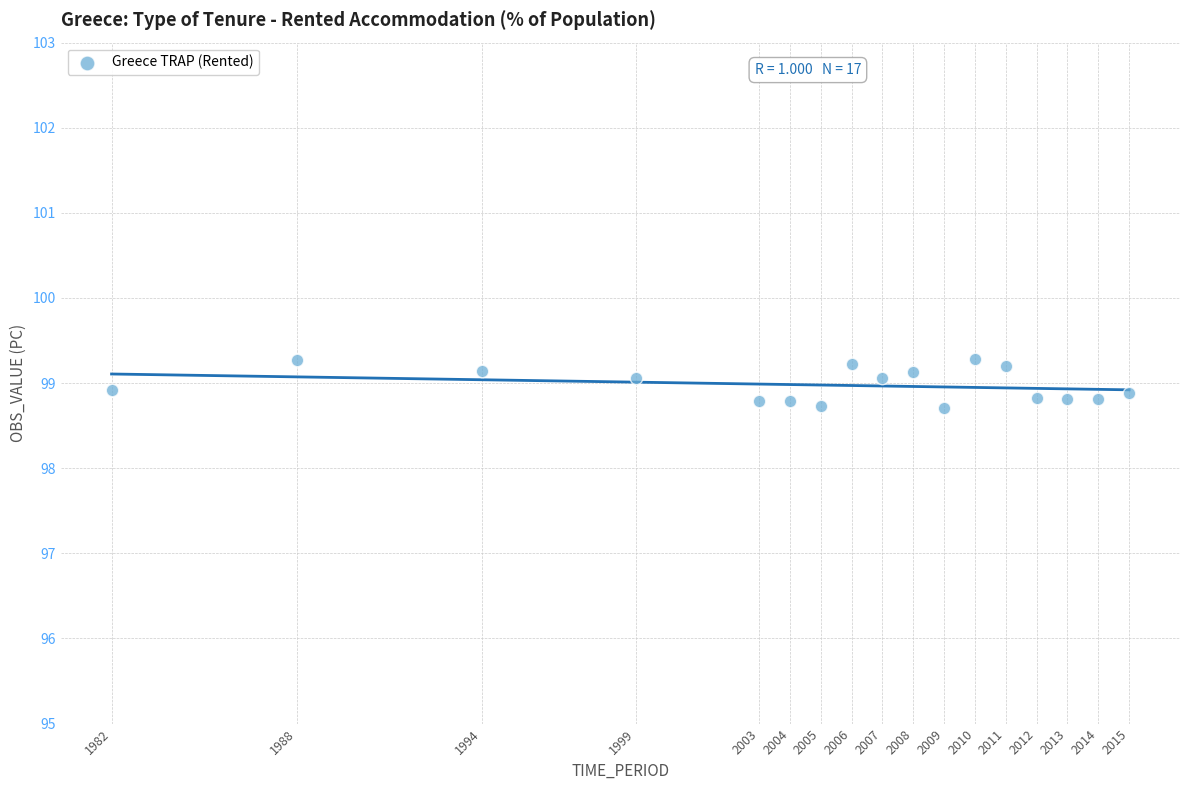

What is the range of X values (max minus min)?

33.0